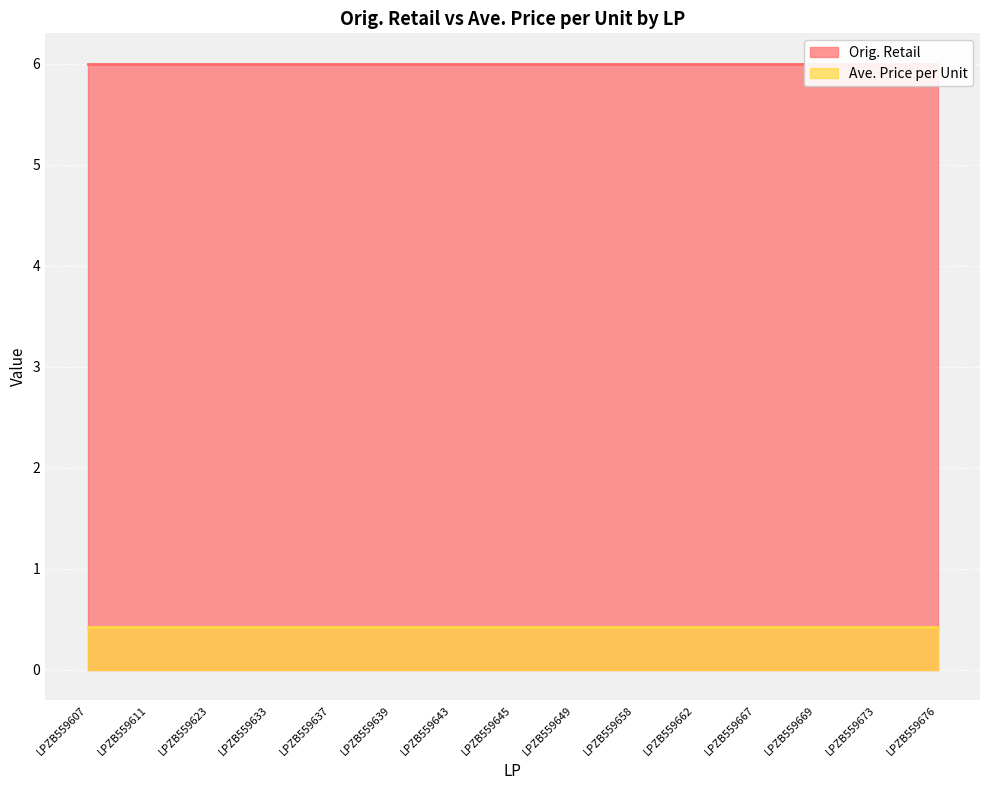

True or false: Ave. Price per Unit and Orig. Retail cross at least once.

False